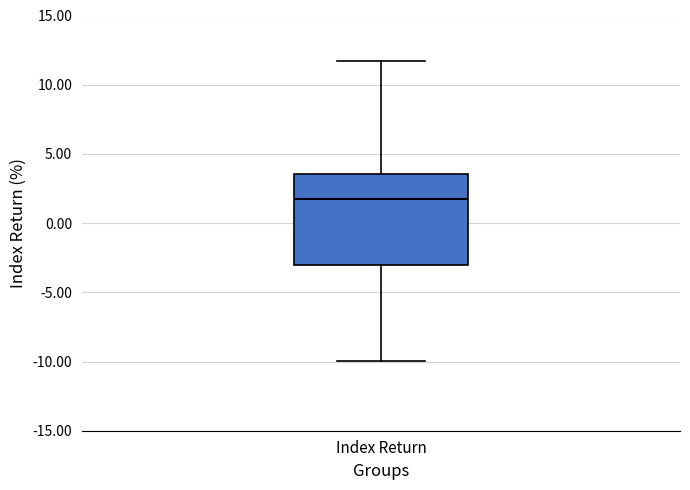

Transcribe this box plot: give where the median line is, the range the box spans, and where the two whiskers end, as read against the y-axis. The values are not printed on the chart, so give them approximately, as read against the axis.

median 2.0, box -3.0 to 3.5, whiskers -10.0 to 11.5